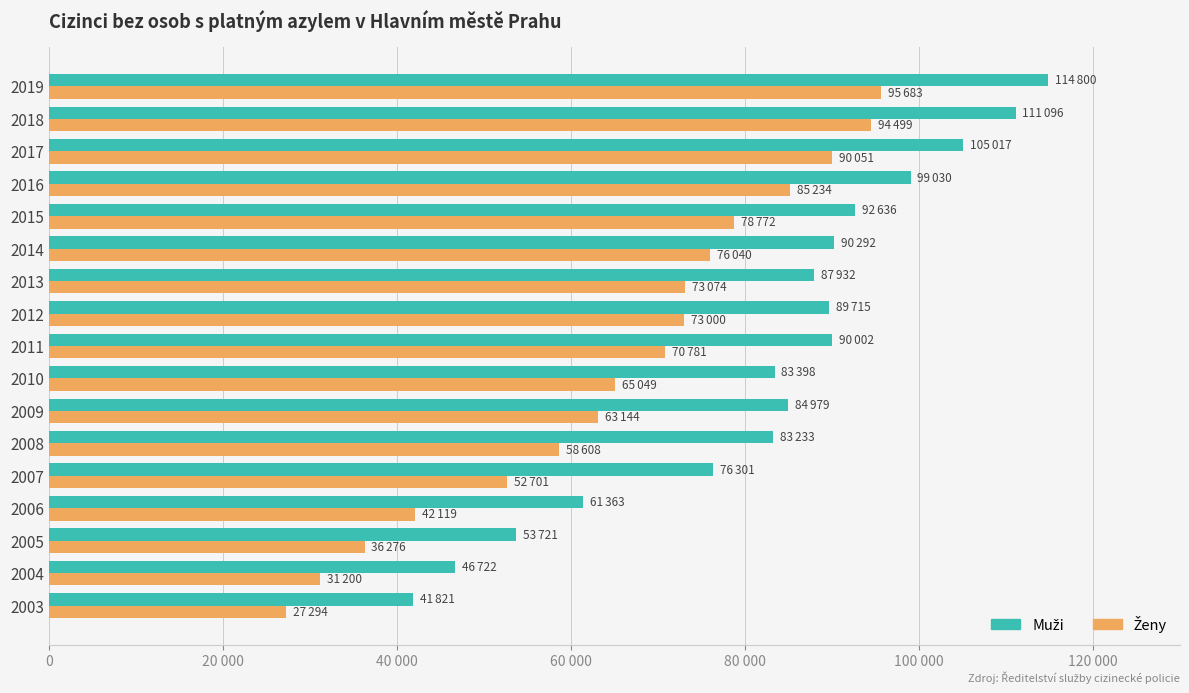

How many bars are there in total?

34